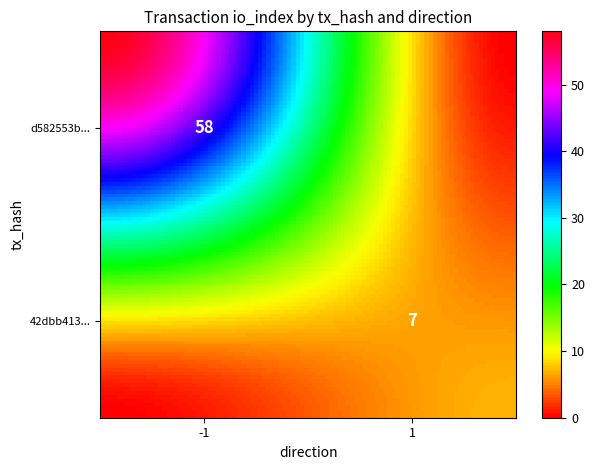

The value of d582553b84bc3c465b05f31f11d510082324ce2 at direction is -1. True or false?

False